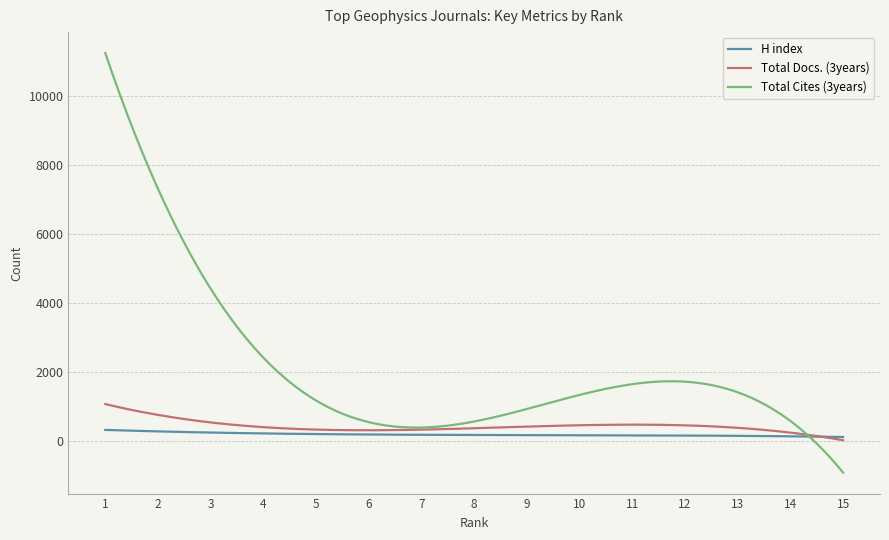

What is the minimum value shown in the chart?

-926.9